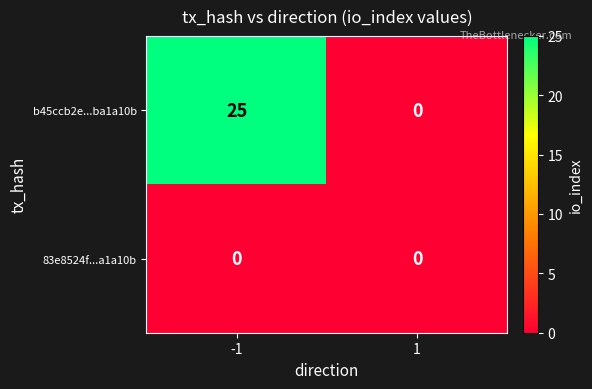

What is the approximate value of b45ccb2e...ba1a10b at -1?

25